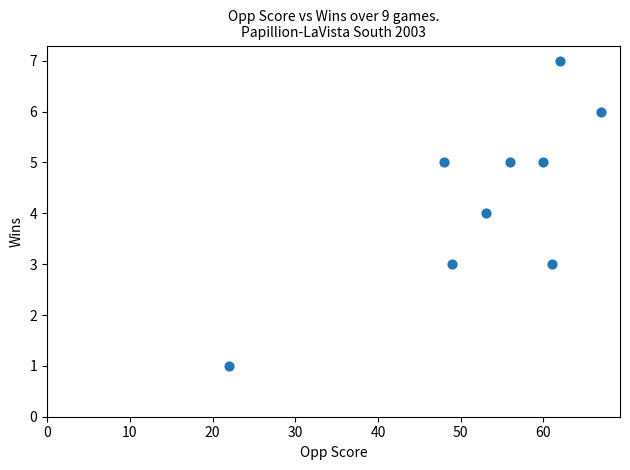

What is the range of X values (max minus min)?

45